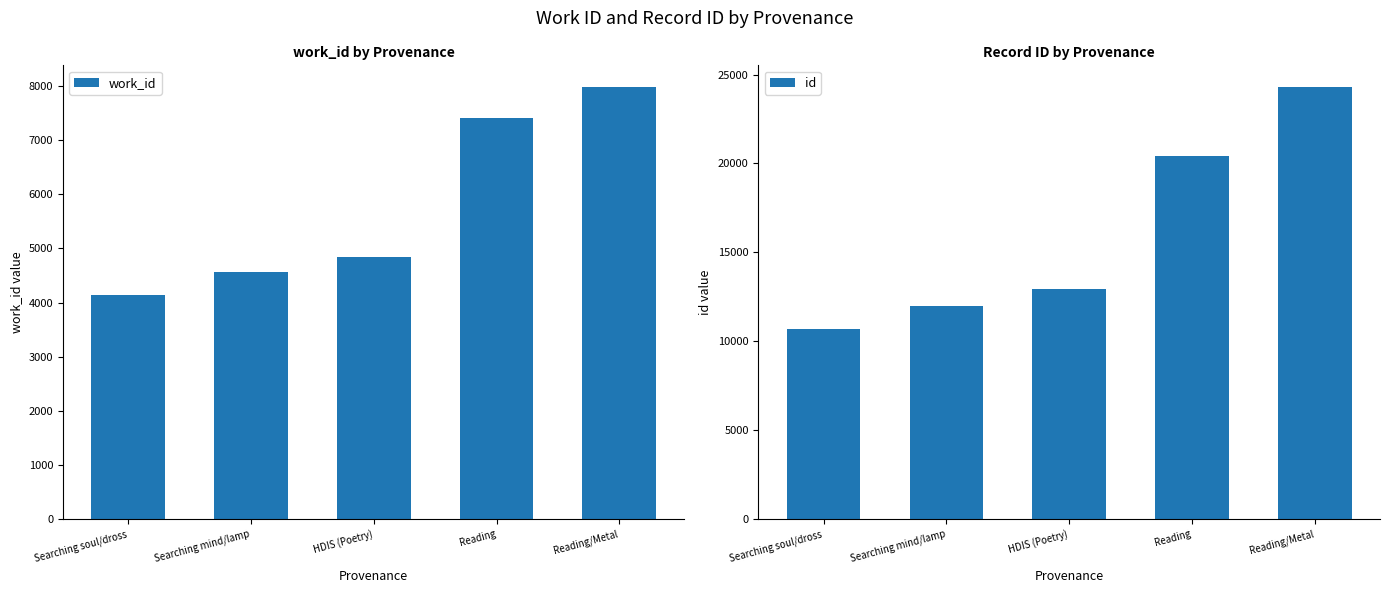

True or false: work_id has a value of 4852 at HDIS (Poetry).

True